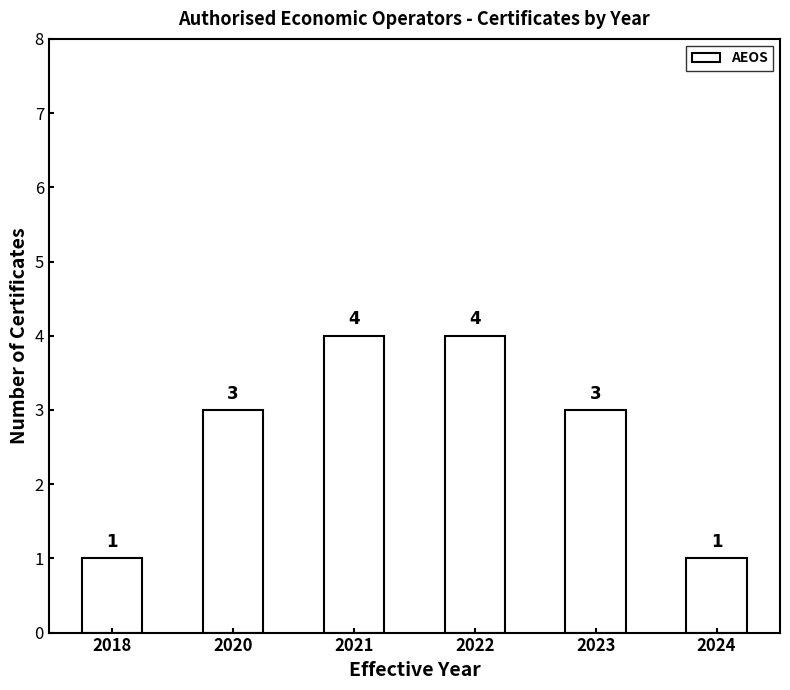

What is the greatest value displayed?

4